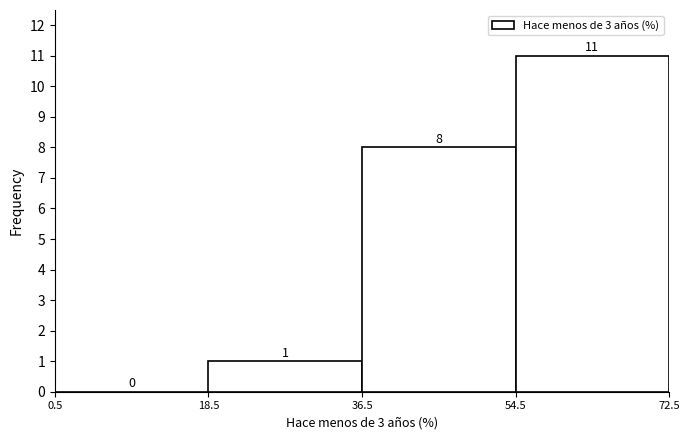

Which range on the x-axis has the tallest bar?

54.5 to 72.5